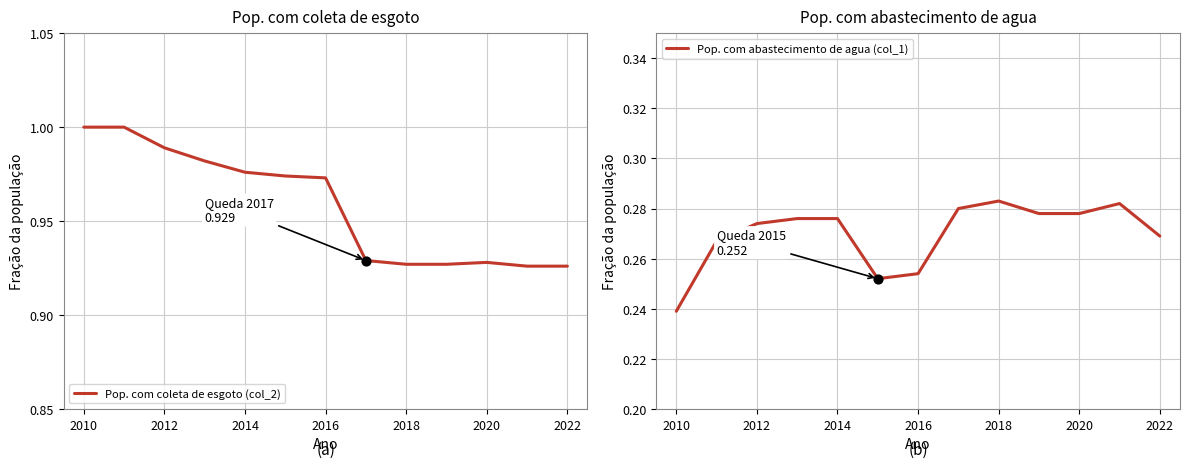

Which category has the lowest value in the Pop. com abastecimento de agua (col_1) series?

2010